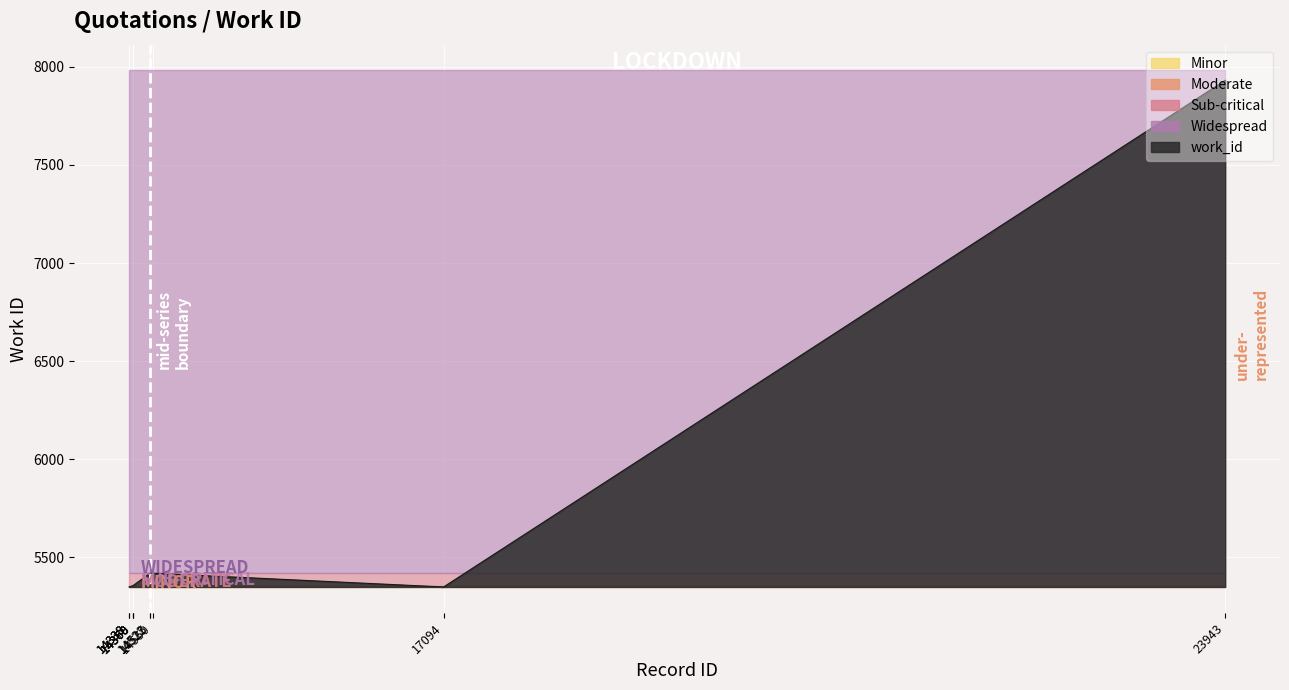

What is the ratio of the value at 14338 to the value at 17094?

1.0